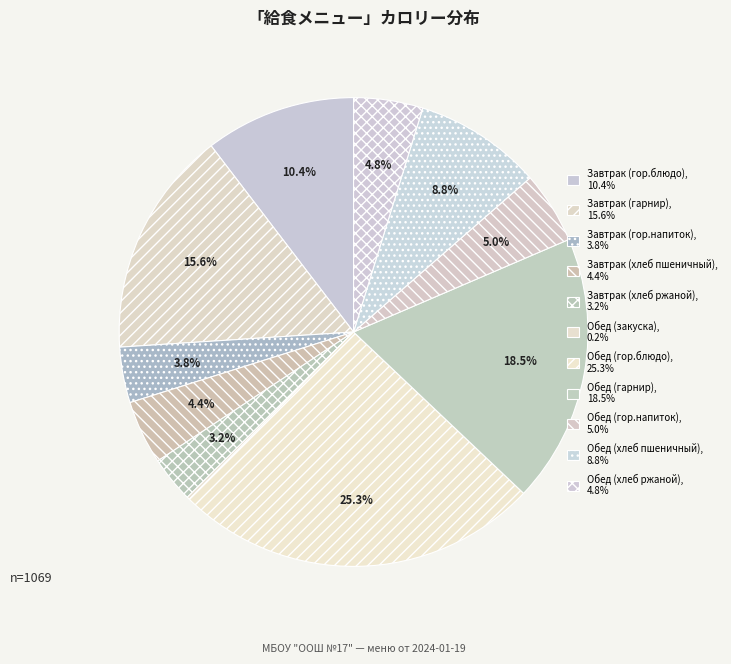

Which category has the smallest portion of the pie?

Обед (закуска)